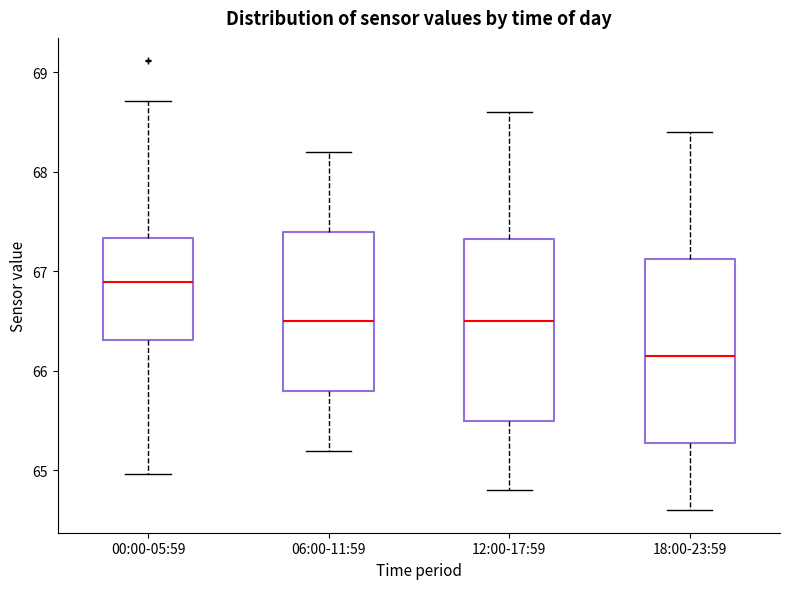

Reading left to right, transcribe this box plot: for each box, give where its median line is, the range the box spans, and where its two whiskers end, as read against the y-axis. The values are not printed on the chart, so give them approximately, as read against the axis.

00:00-05:59: median 66.9, box 66.3 to 67.3, whiskers 65.0 to 68.7
06:00-11:59: median 66.5, box 65.8 to 67.4, whiskers 65.2 to 68.2
12:00-17:59: median 66.5, box 65.5 to 67.3, whiskers 64.8 to 68.6
18:00-23:59: median 66.2, box 65.3 to 67.1, whiskers 64.6 to 68.4